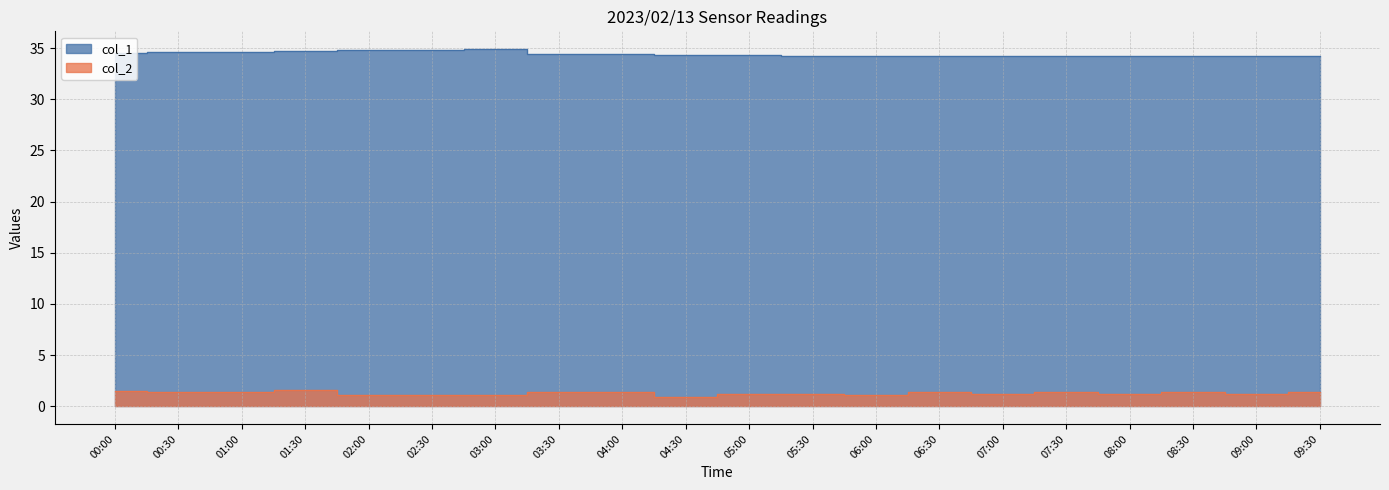

Reading left to right, what are all the values shown in this chart?

col_1: 00:00=34.5	00:30=34.6	01:00=34.6	01:30=34.7	02:00=34.8	02:30=34.8	03:00=34.9	03:30=34.4	04:00=34.4	04:30=34.3	05:00=34.3	05:30=34.2	06:00=34.2	06:30=34.2	07:00=34.2	07:30=34.2	08:00=34.2	08:30=34.2	09:00=34.2	09:30=34.2
col_2: 00:00=1.5	00:30=1.4	01:00=1.4	01:30=1.6	02:00=1.1	02:30=1.1	03:00=1.1	03:30=1.4	04:00=1.4	04:30=0.9	05:00=1.2	05:30=1.2	06:00=1.1	06:30=1.4	07:00=1.2	07:30=1.4	08:00=1.2	08:30=1.4	09:00=1.2	09:30=1.4